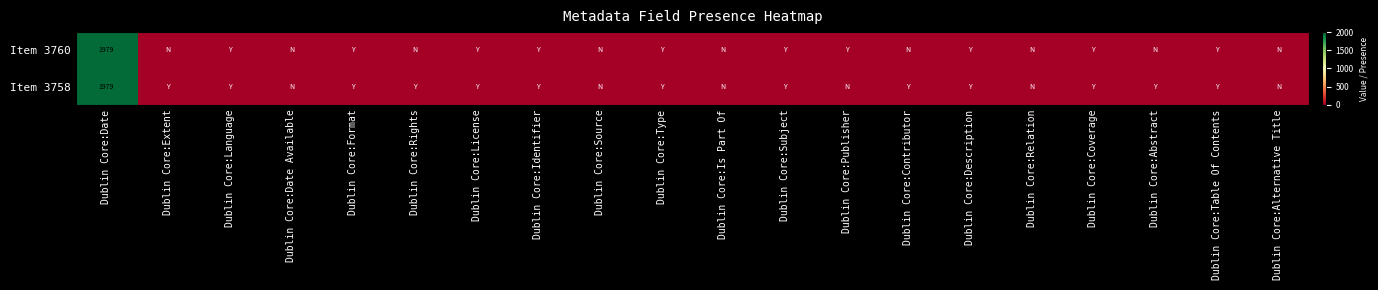

The value of Item 3760 at Dublin Core:Date is 3451. True or false?

False